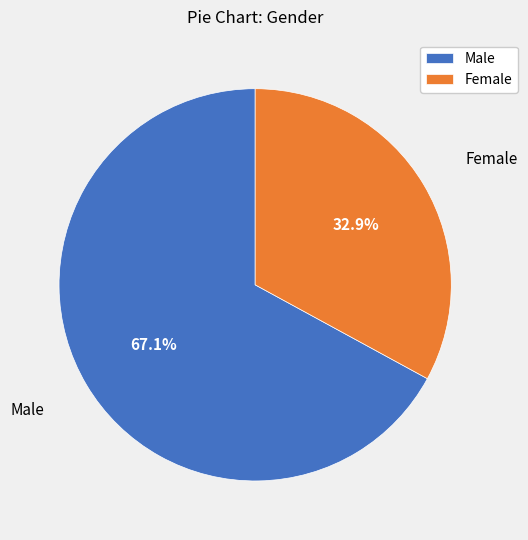

Is there any slice that represents more than half of the pie?

Yes